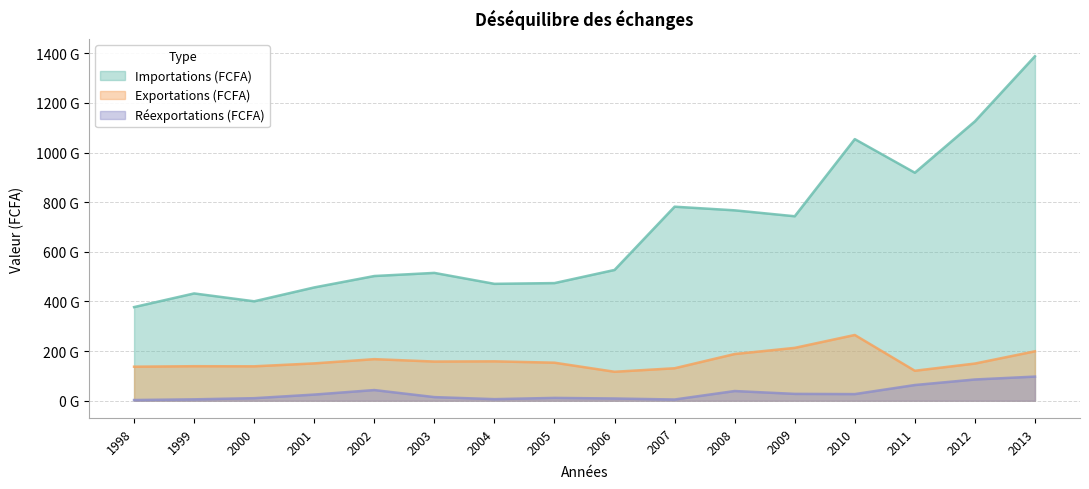

Which category has the lowest value in the Réexportations (FCFA) series?

1998